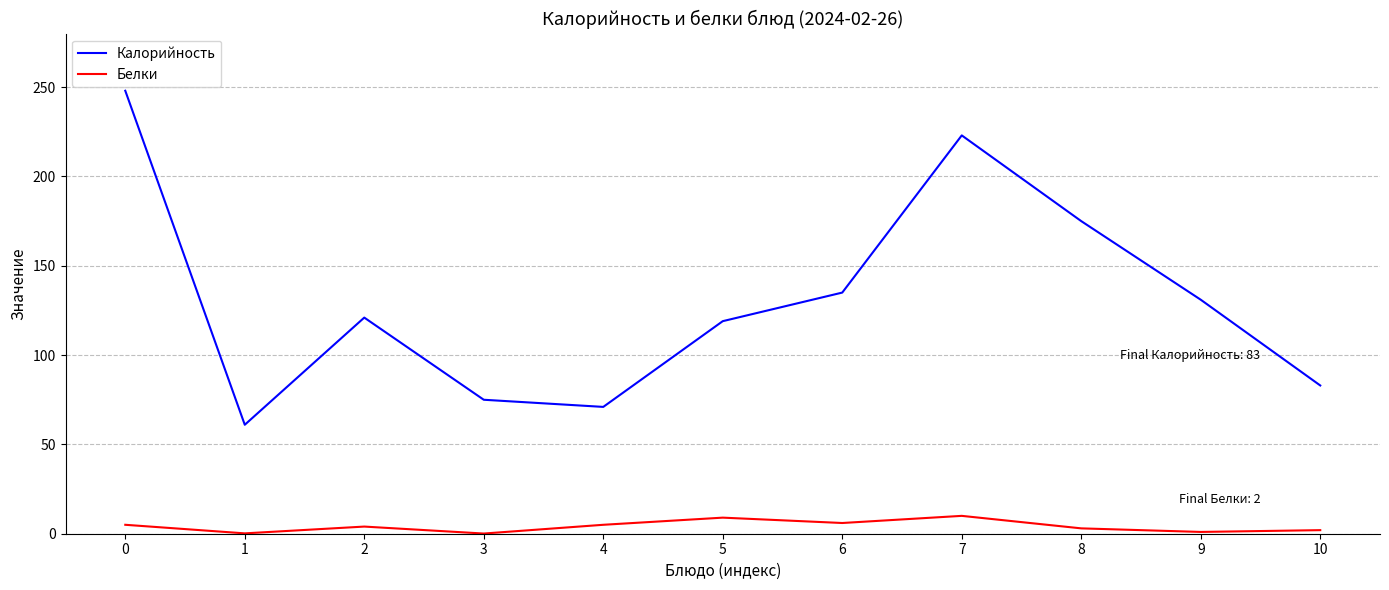

What is the smallest value displayed?

0.1